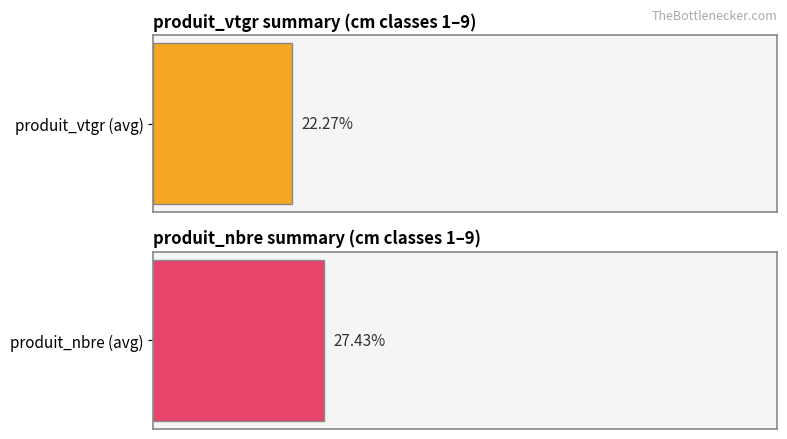

Is it true that produit_nbre equals 13.1 at 7?

False